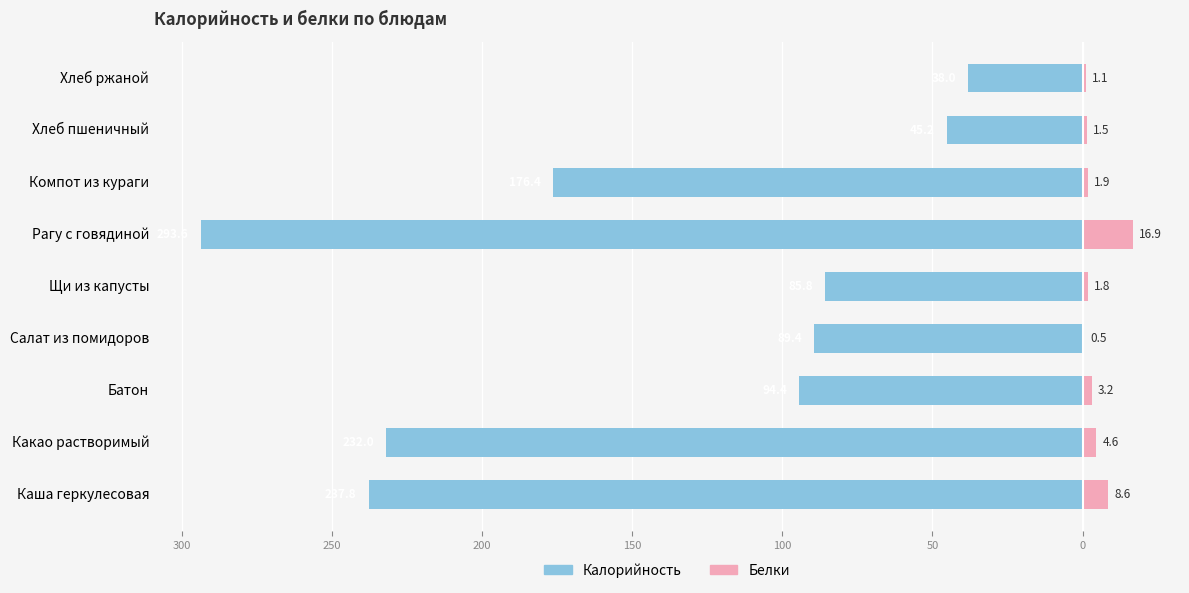

Reading right to left, list all the values displayed in this chart.

Калорийность: -38.0	-45.2	-176.4	-293.6	-85.8	-89.4	-94.4	-232.0	-237.8
Белки: 1.1	1.5	1.9	16.9	1.8	0.5	3.2	4.6	8.6